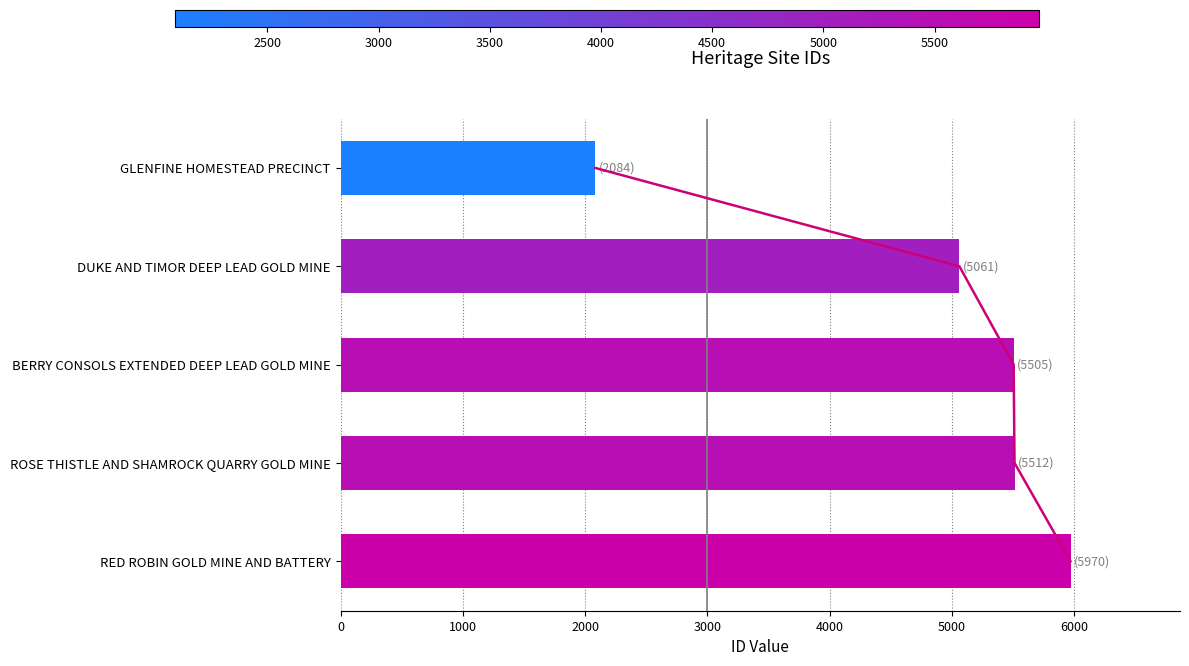

Are the bars horizontal?

Yes